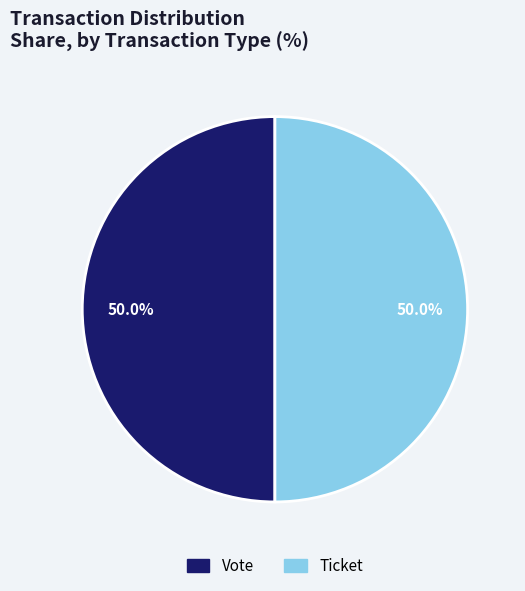

What is the ratio of the value at Ticket to the value at Vote?

1.0